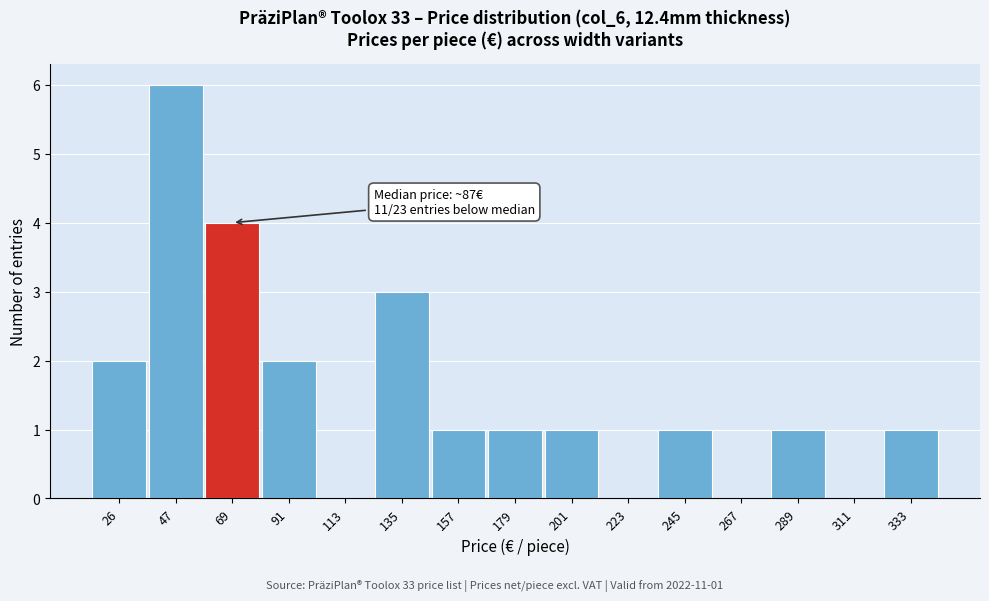

Reading left to right, extract all data points from this chart.

26=2	47=6	69=4	91=2	113=0	135=3	157=1	179=1	201=1	223=0	245=1	267=0	289=1	311=0	333=1